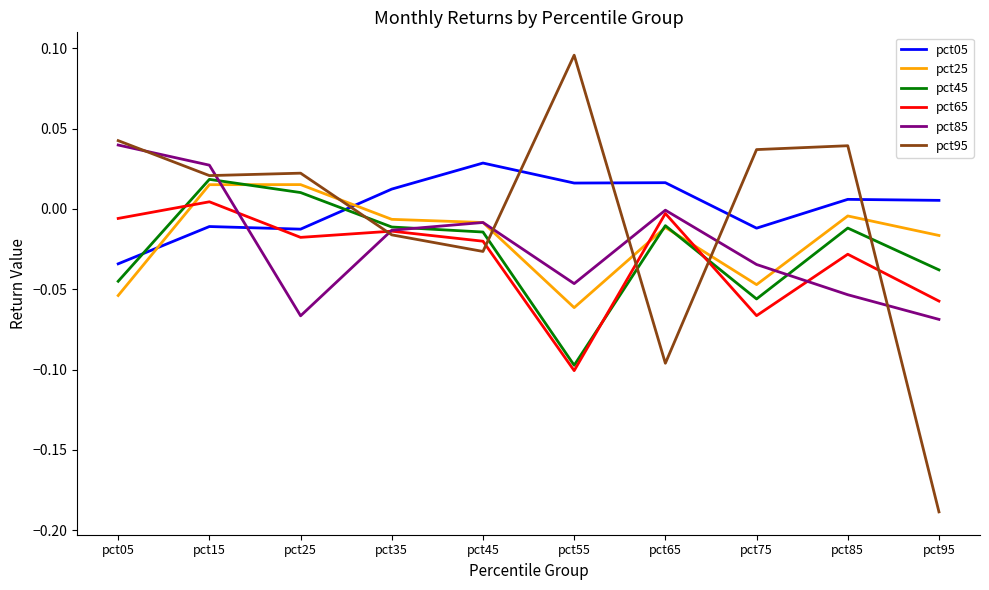

Between which two adjacent categories do pct45 and pct25 first intersect?

pct15 and pct25